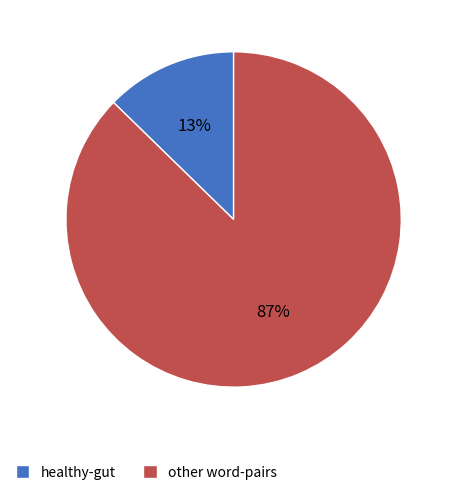

To the nearest percent, what is the combined percentage of healthy-gut and other word-pairs?

100%